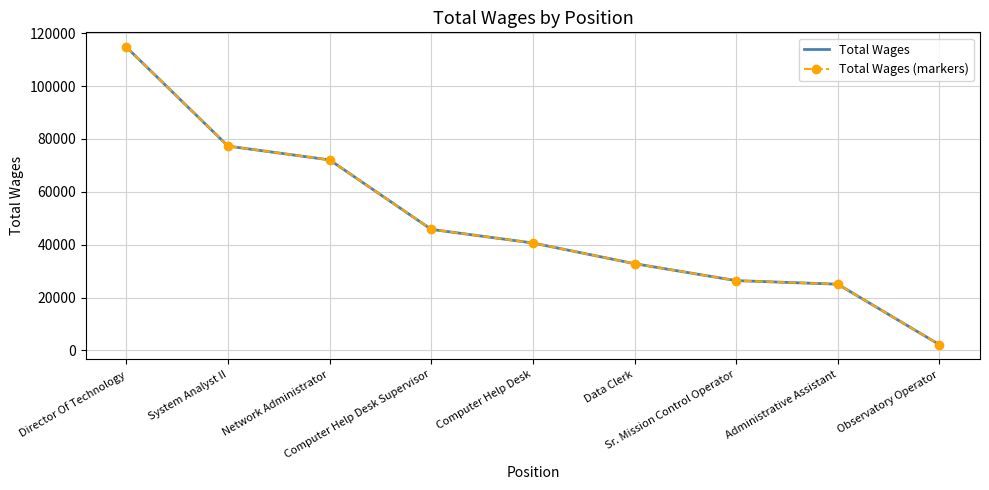

Reading left to right, list all the values displayed in this chart.

Total Wages: 114676	77269	72055	45784	40636	32814	26411	25057	2200
Total Wages (markers): 114676	77269	72055	45784	40636	32814	26411	25057	2200